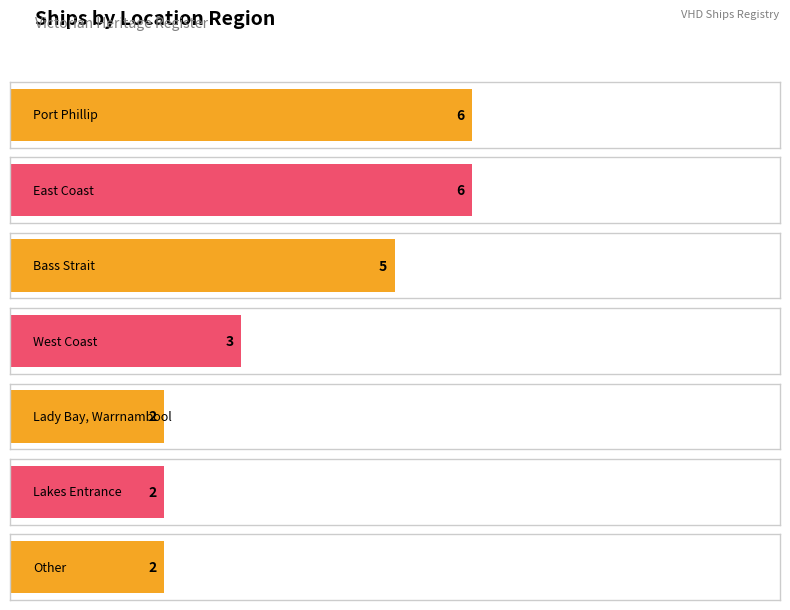

What is the difference between the maximum and second lowest values?

4